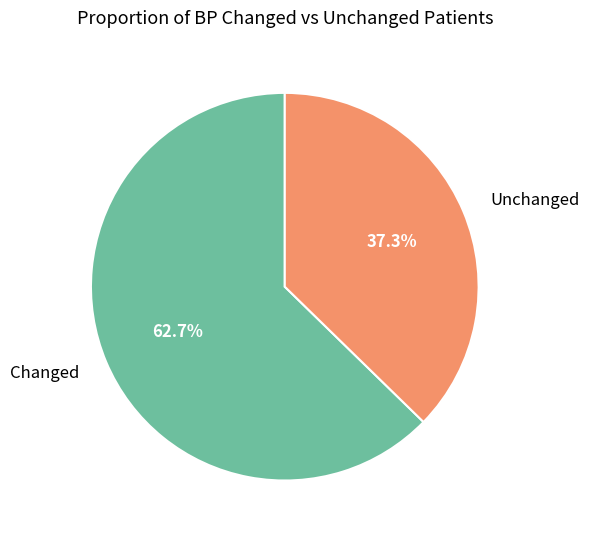

How many segments does this pie chart have?

2